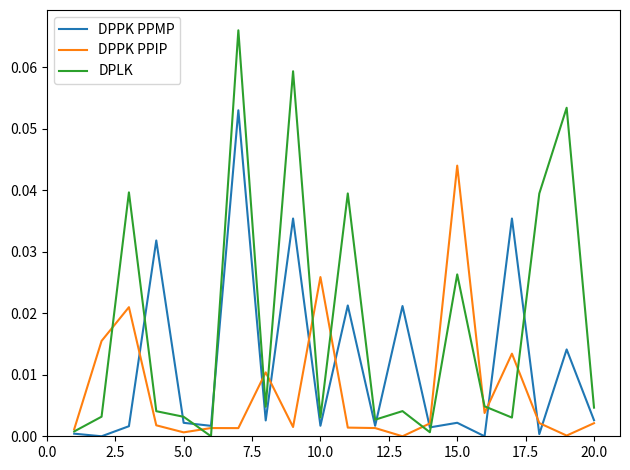

Rank the series by their maximum value, from lowest to highest.

DPPK PPIP, DPPK PPMP, DPLK